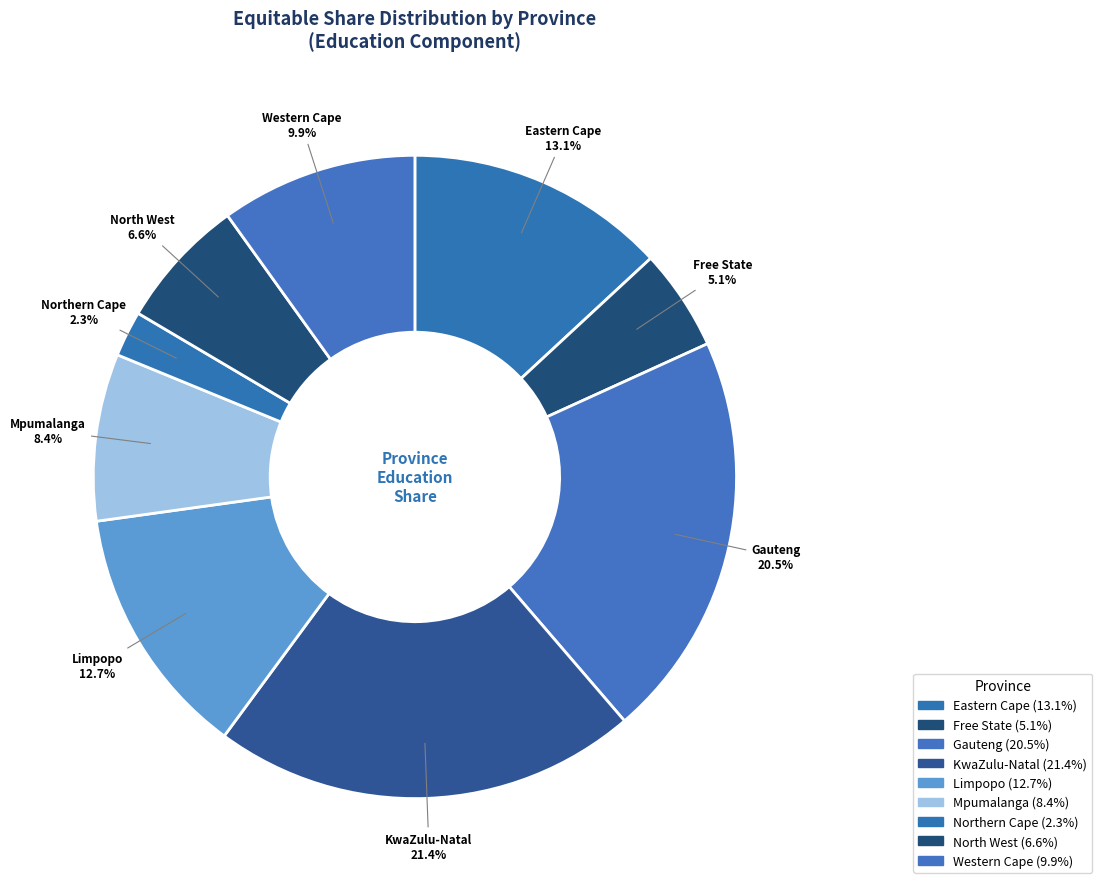

Count the number of slices in the pie.

9